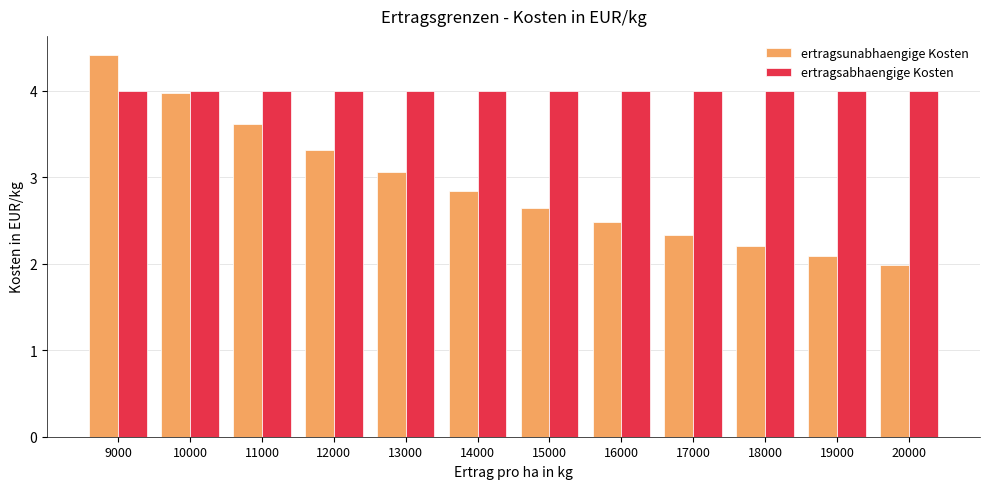

What is the average value of the ertragsabhaengige Kosten series?

4.0